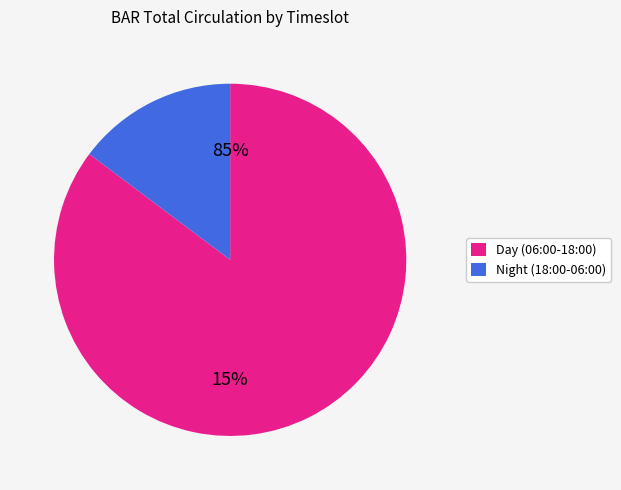

Do 14:00-15:00 and 20:00-21:00 together represent more than half of the pie?

No